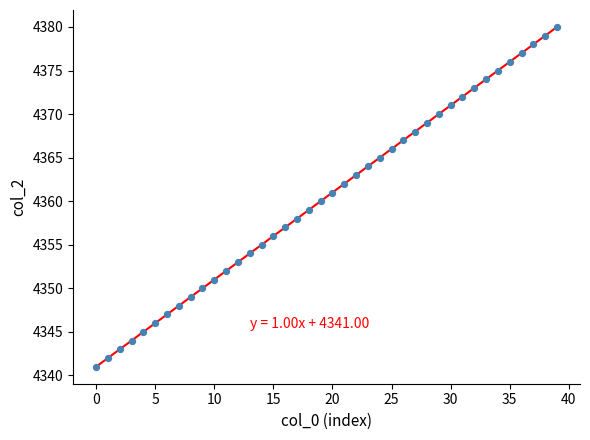

What is the range of Y values (max minus min)?

39